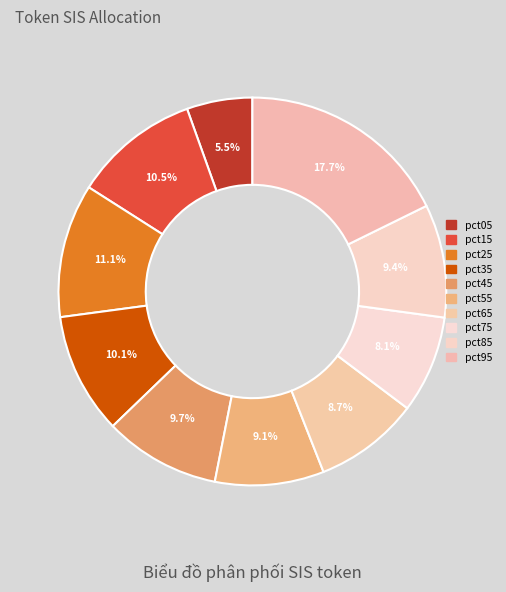

What percentage is the pct95 slice, to the nearest percent?

18%